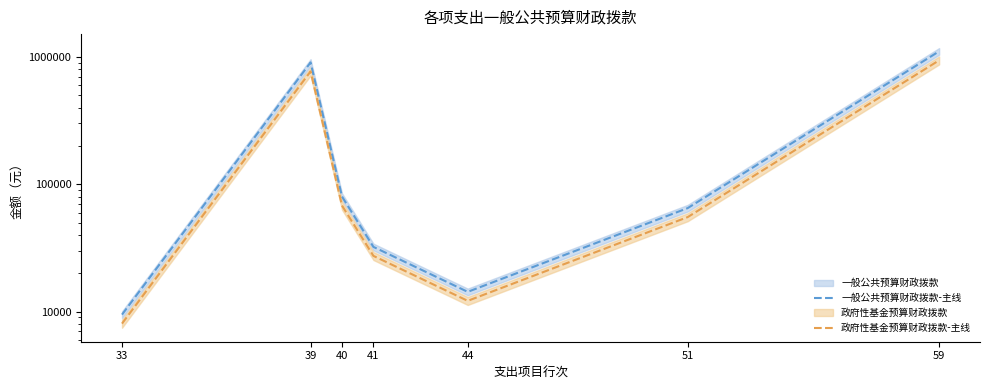

At which label is 政府性基金预算财政拨款-主线 closest to 473697?

39